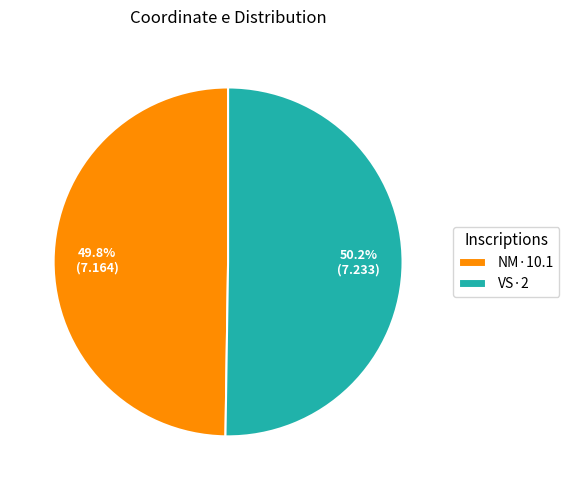

Is it true that NM·10.1 is 37% of the pie?

False